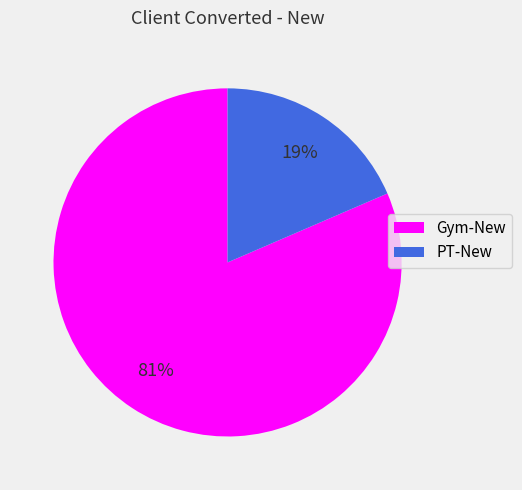

To the nearest percent, what is the combined percentage of PT-New and Gym-New?

100%